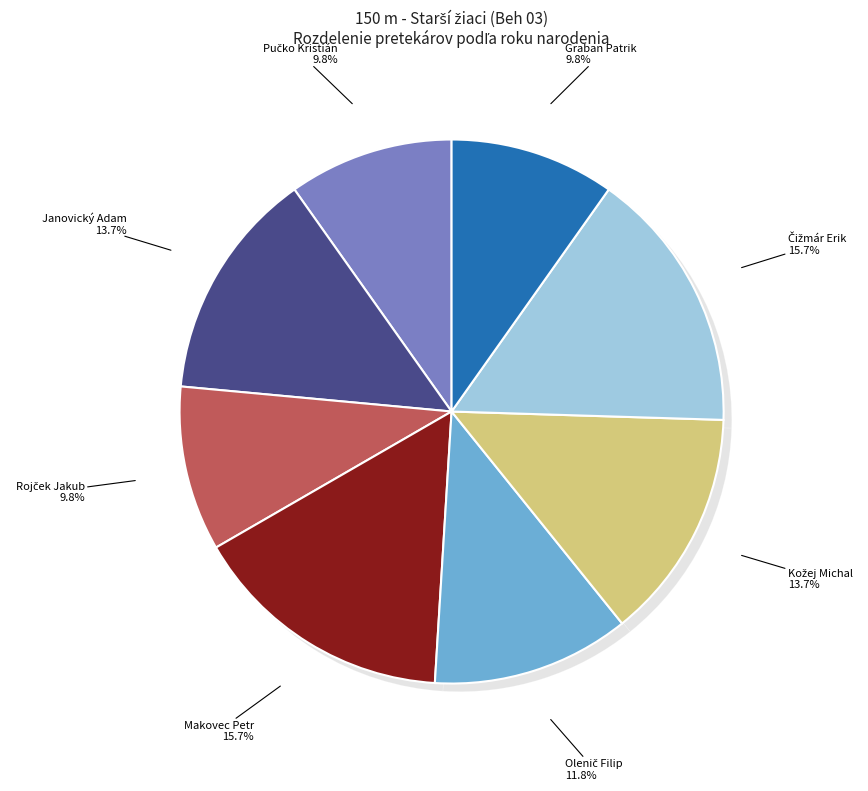

What is the largest slice in the pie chart?

Makovec Petr